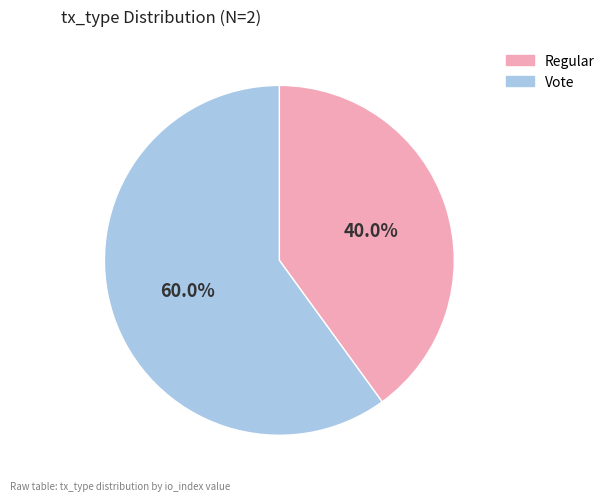

Between Vote and Regular, which is larger?

Vote